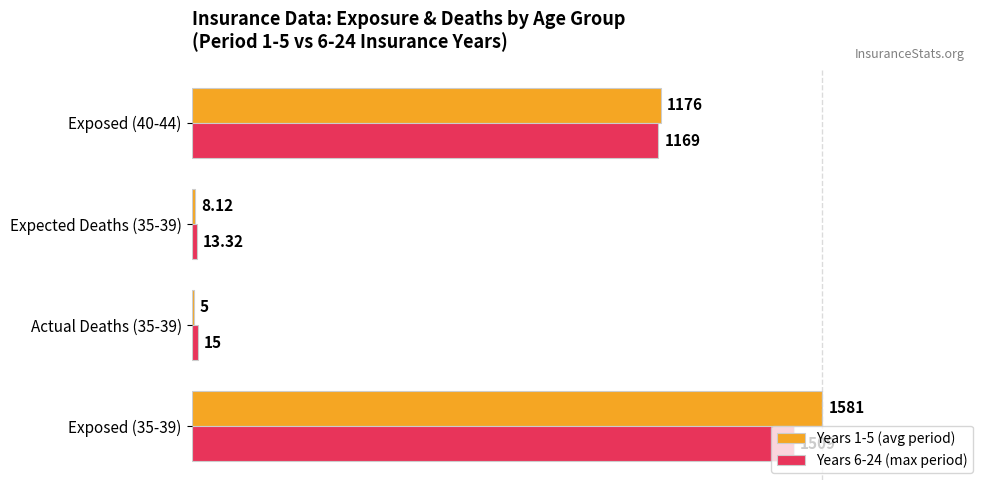

What are all the series names shown in the legend?

Years 1-5 (avg period), Years 6-24 (max period)